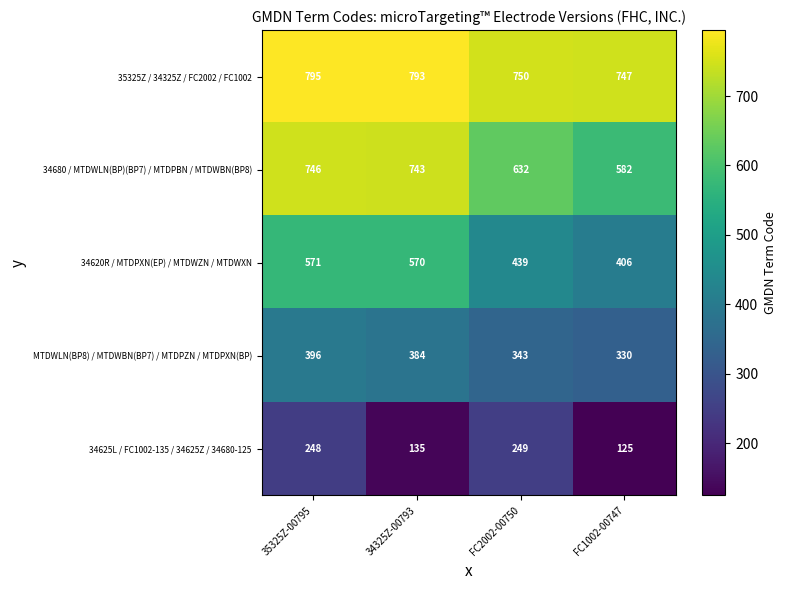

What is the sum of all 35325Z / 34325Z / FC2002 / FC1002 values?

3085